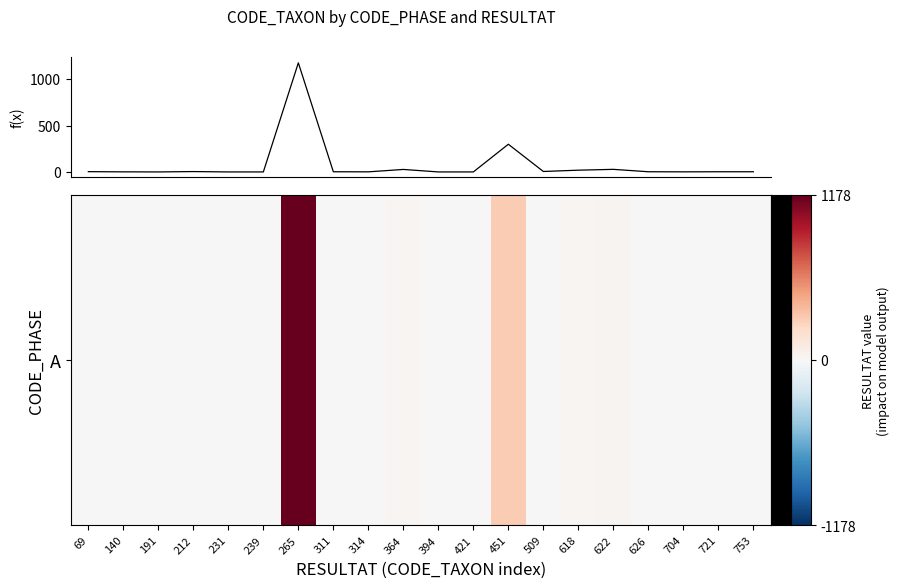

Count the number of data series in this chart.

2